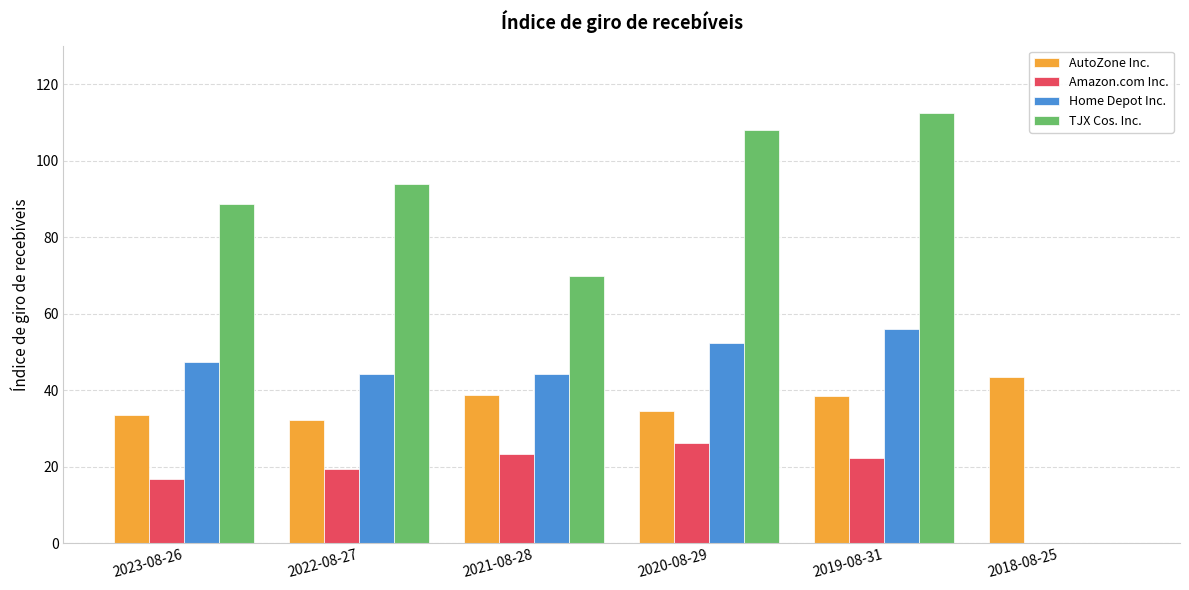

At which label does AutoZone Inc. reach its peak?

2018-08-25